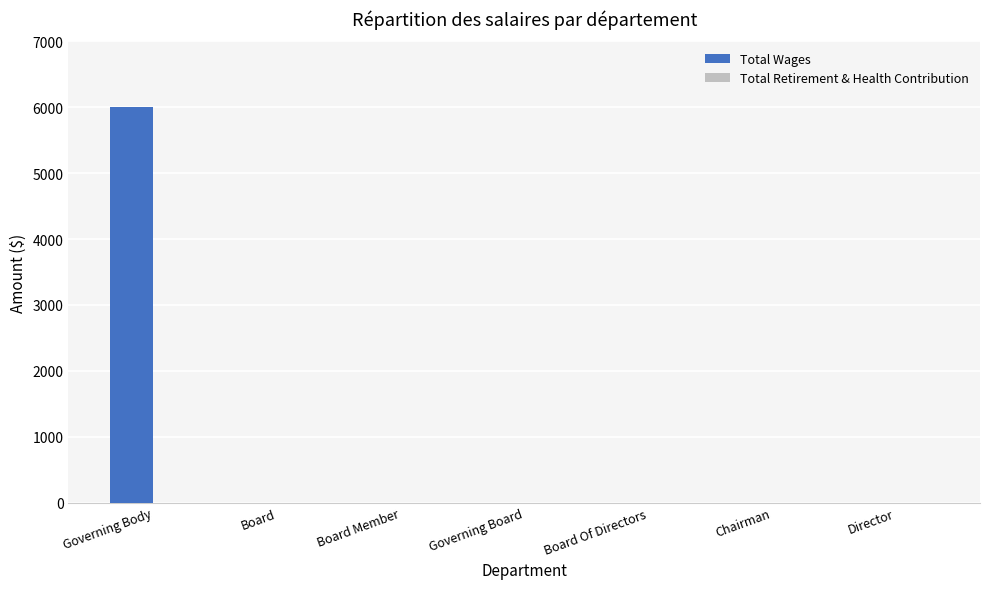

Reading left to right, transcribe all the data shown in this chart.

Governing Body=6000	Board=0	Board Member=0	Governing Board=0	Board Of Directors=0	Chairman=0	Director=0